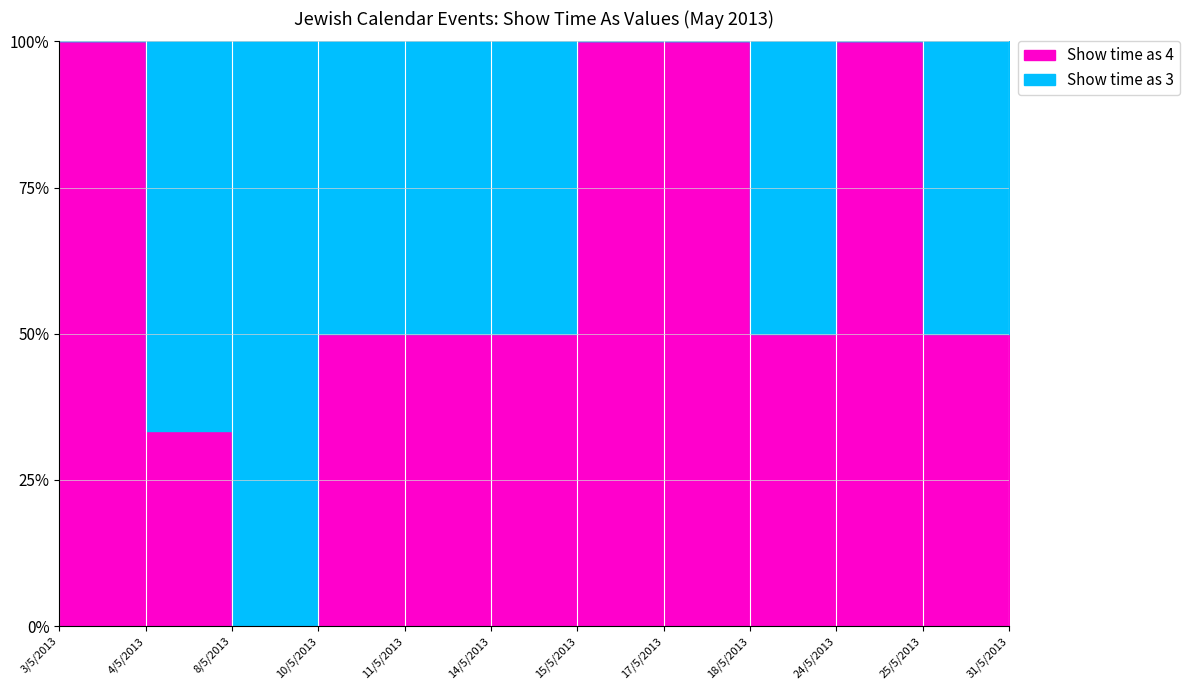

True or false: Show time as 4 and Show time as 3 cross at least once.

False